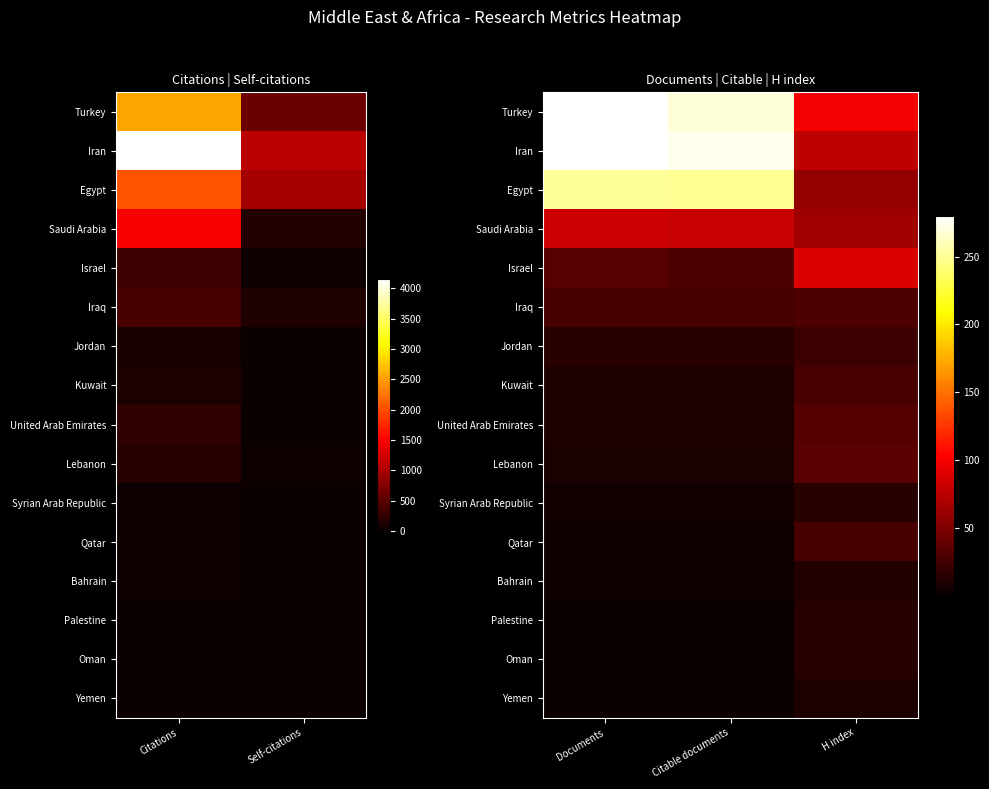

Between Citable documents and Documents, which is larger?

Documents